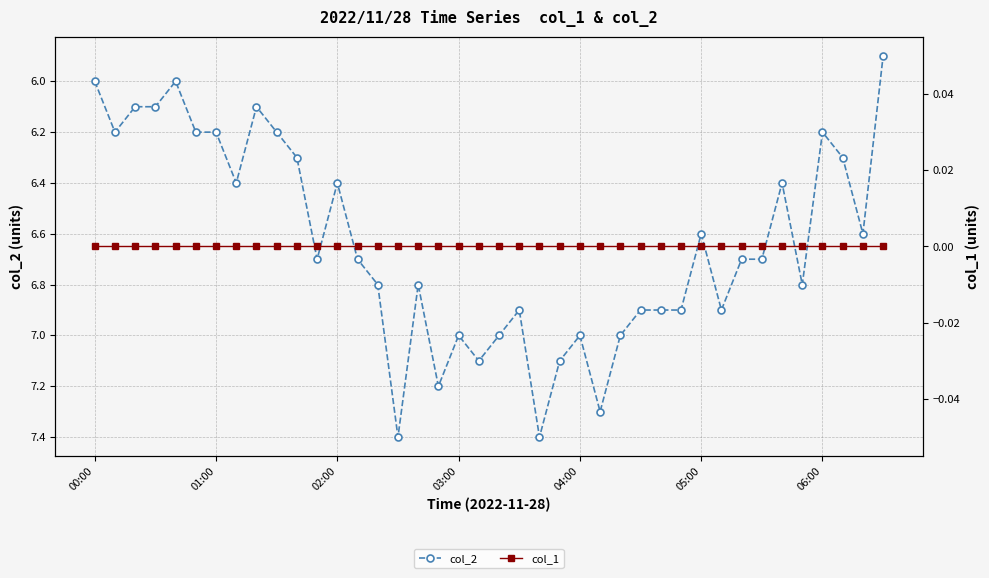

True or false: col_2 has a value of 9.6 at 00:00.

False